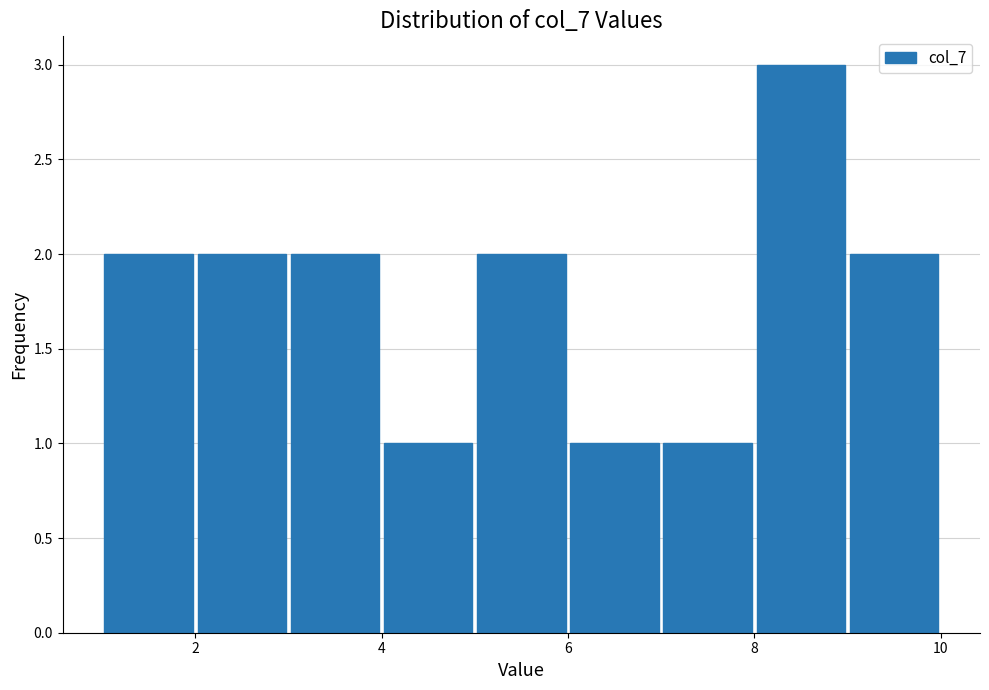

Reading left to right, transcribe this chart: for each bar, give the range it covers on the x-axis and its height. The values are not printed on the chart, so give them approximately, as read against the axis.

1 to 2: 2
2 to 3: 2
3 to 4: 2
4 to 5: 1
5 to 6: 2
6 to 7: 1
7 to 8: 1
8 to 9: 3
9 to 10: 2